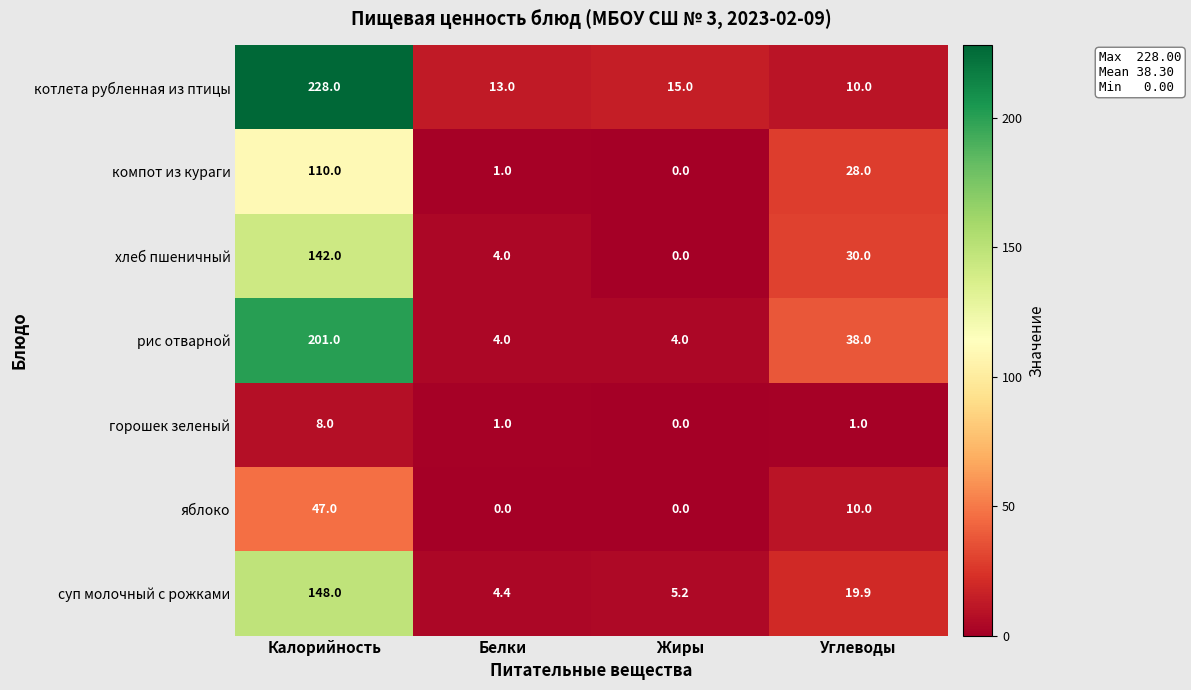

Between Жиры and Углеводы, which series saw the biggest shift?

рис отварной